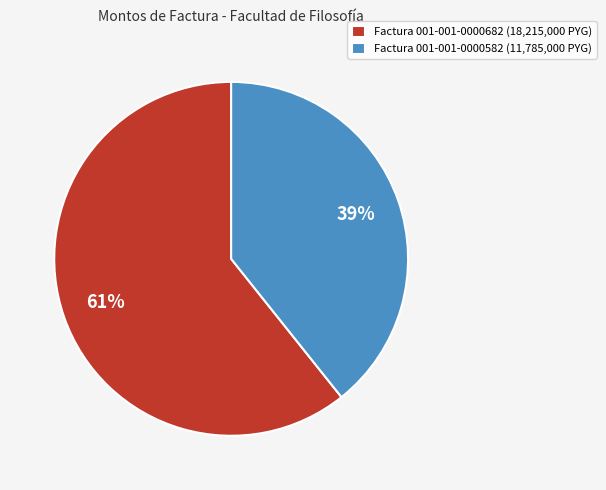

What percentage is the Factura 001-001-0000582 (11,785,000 PYG) slice, to the nearest percent?

39%